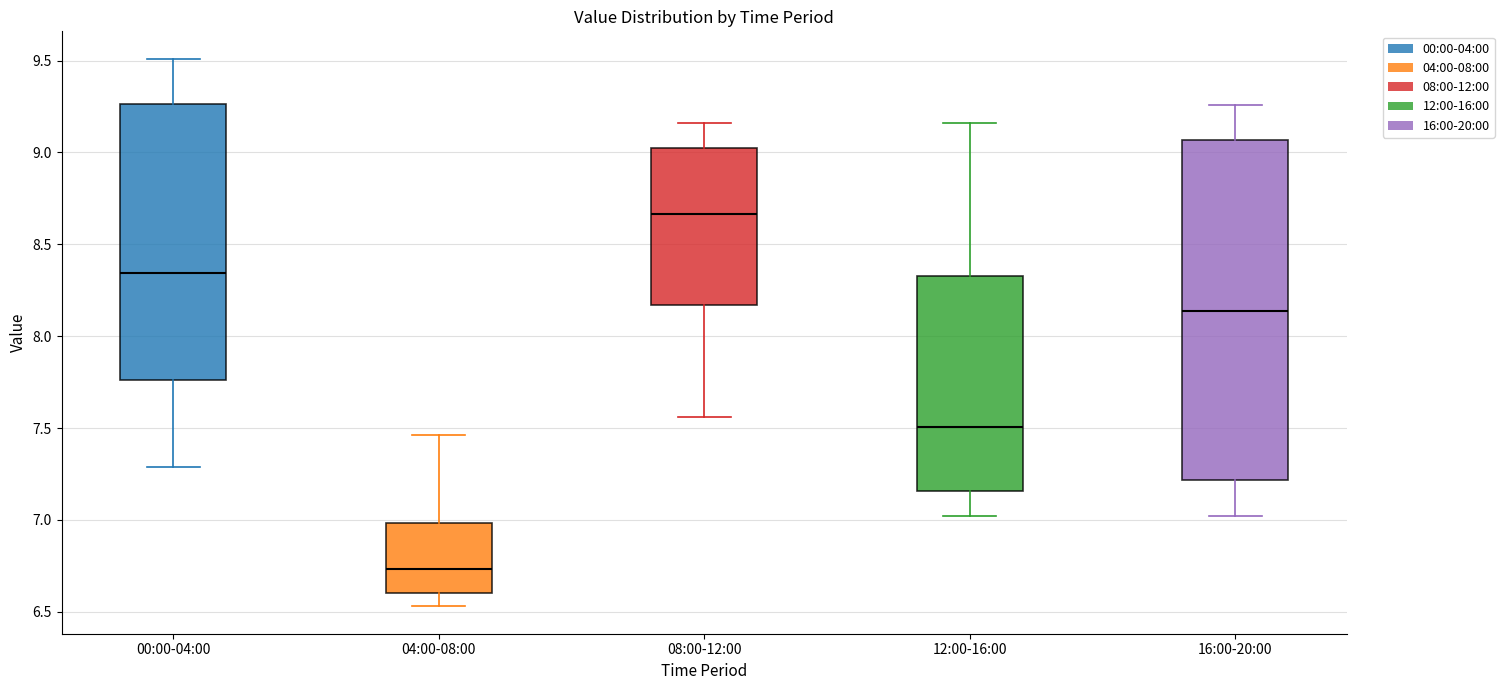

Comparing the boxes themselves (not the whiskers), which one is the tallest?

16:00-20:00